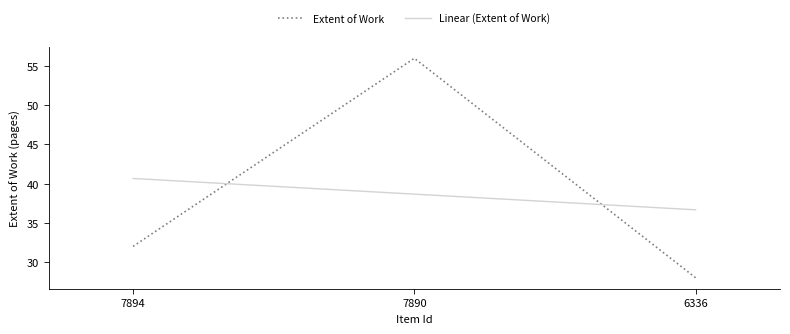

Where does the data first go above 32?

7890